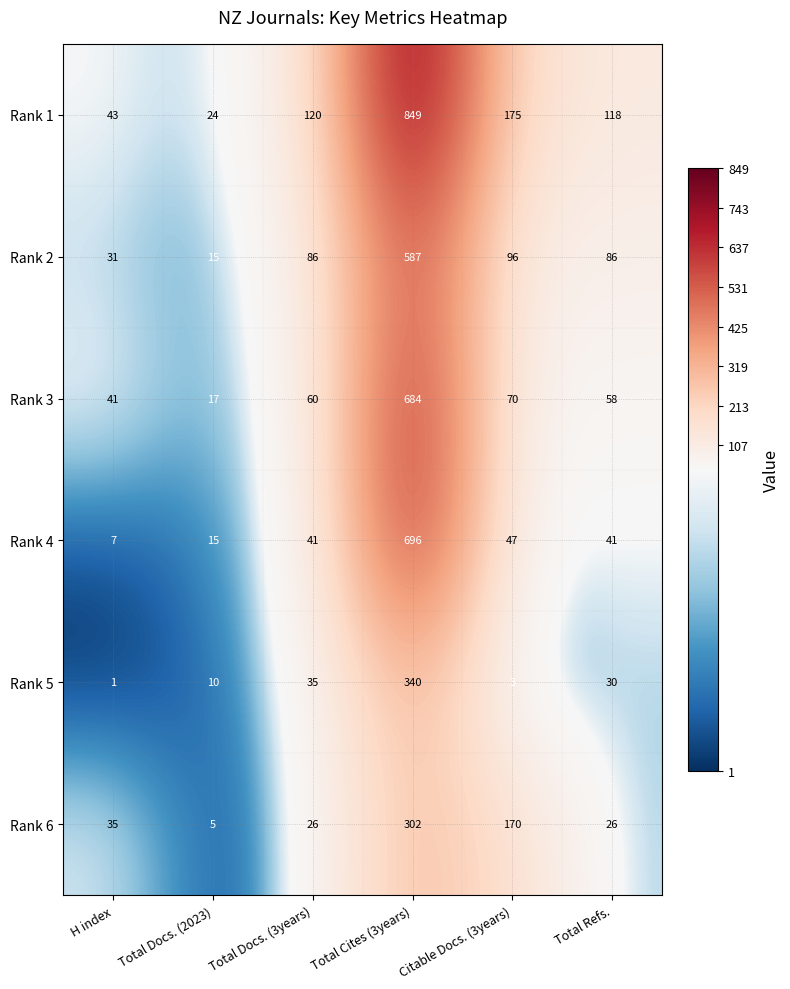

At which category is the sum across all series the highest?

Total Cites (3years)